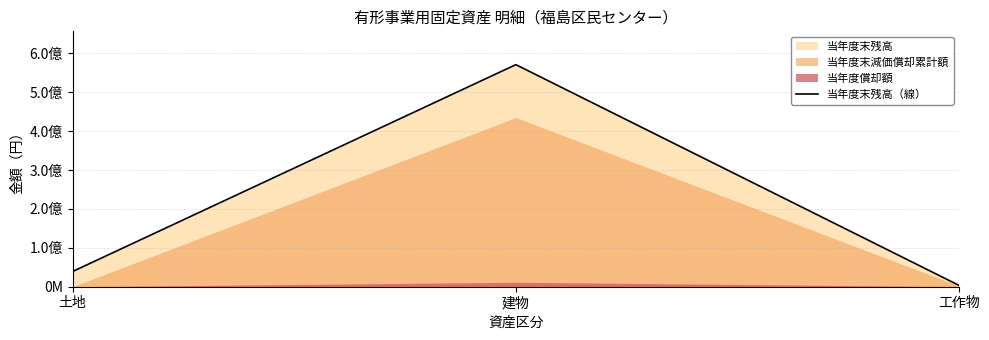

Does the chart have visible grid lines?

Yes